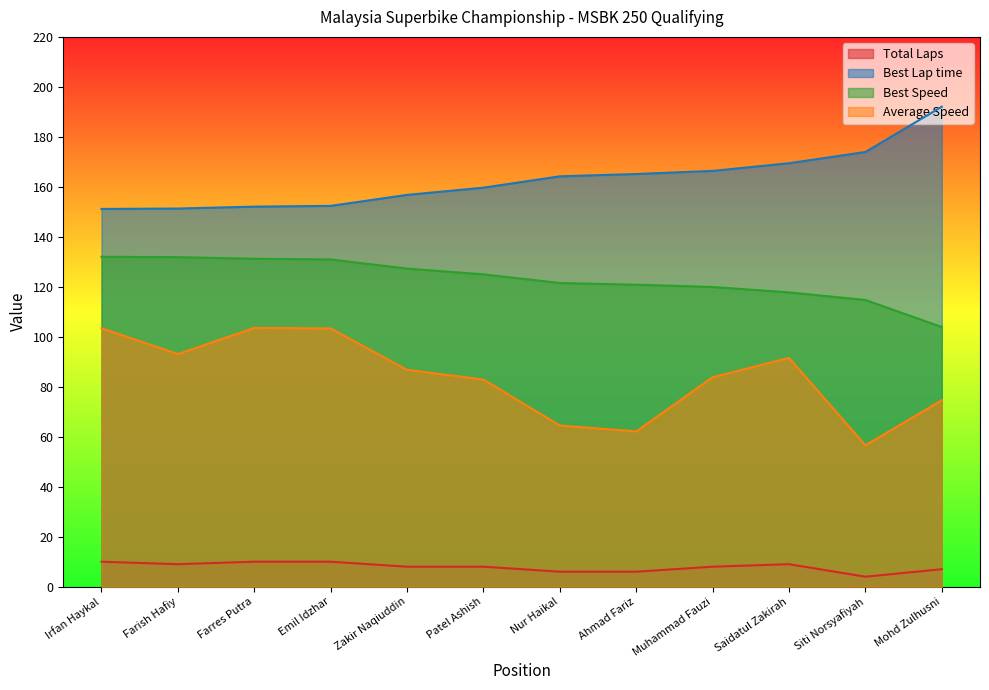

How many values in the Best Lap time series are below 164?

6